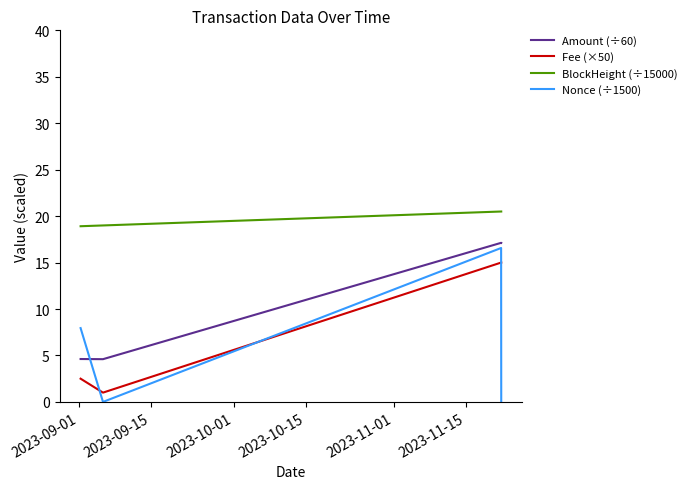

What is the lowest value of the Fee (×50) series?

1.0